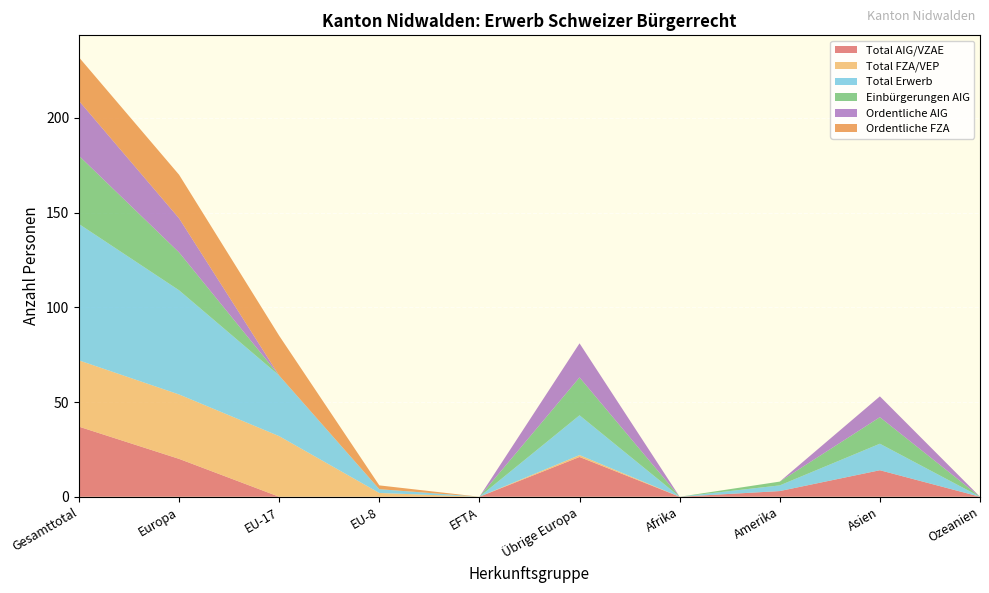

Reading right to left, extract all data points from this chart.

Total AIG/VZAE: Ozeanien=0	Asien=14	Amerika=3	Afrika=0	Übrige Europa=21	EFTA=0	EU-8=0	EU-17=0	Europa=20	Gesamttotal=37
Total FZA/VEP: Ozeanien=0	Asien=0	Amerika=0	Afrika=0	Übrige Europa=1	EFTA=0	EU-8=2	EU-17=32	Europa=34	Gesamttotal=35
Total Erwerb: Ozeanien=0	Asien=14	Amerika=3	Afrika=0	Übrige Europa=21	EFTA=0	EU-8=2	EU-17=32	Europa=55	Gesamttotal=72
Einbürgerungen AIG: Ozeanien=0	Asien=14	Amerika=2	Afrika=0	Übrige Europa=20	EFTA=0	EU-8=0	EU-17=0	Europa=20	Gesamttotal=36
Ordentliche AIG: Ozeanien=0	Asien=11	Amerika=0	Afrika=0	Übrige Europa=18	EFTA=0	EU-8=0	EU-17=0	Europa=18	Gesamttotal=29
Ordentliche FZA: Ozeanien=0	Asien=0	Amerika=0	Afrika=0	Übrige Europa=0	EFTA=0	EU-8=2	EU-17=21	Europa=23	Gesamttotal=23